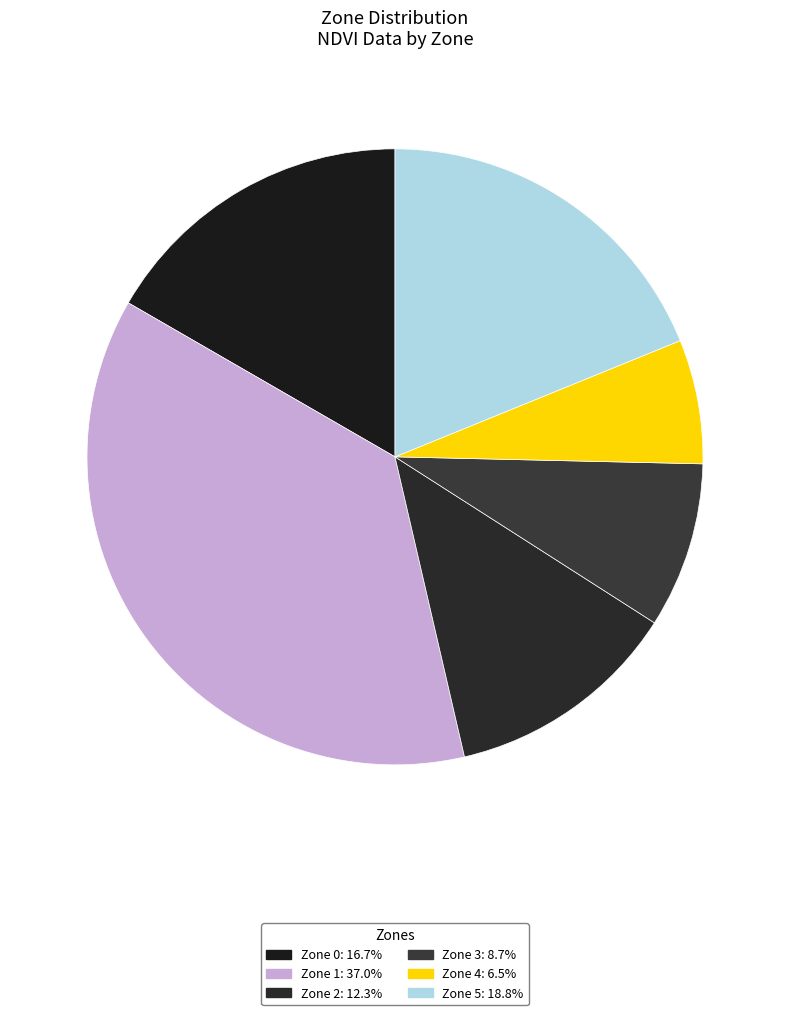

Does Zone 2 account for over 50% of the chart?

No